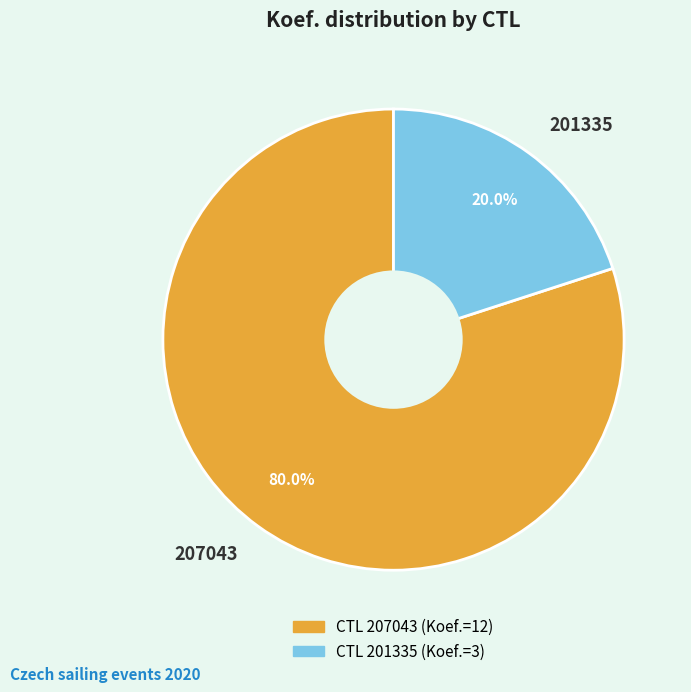

To the nearest percent, what portion does 207043 represent?

80%